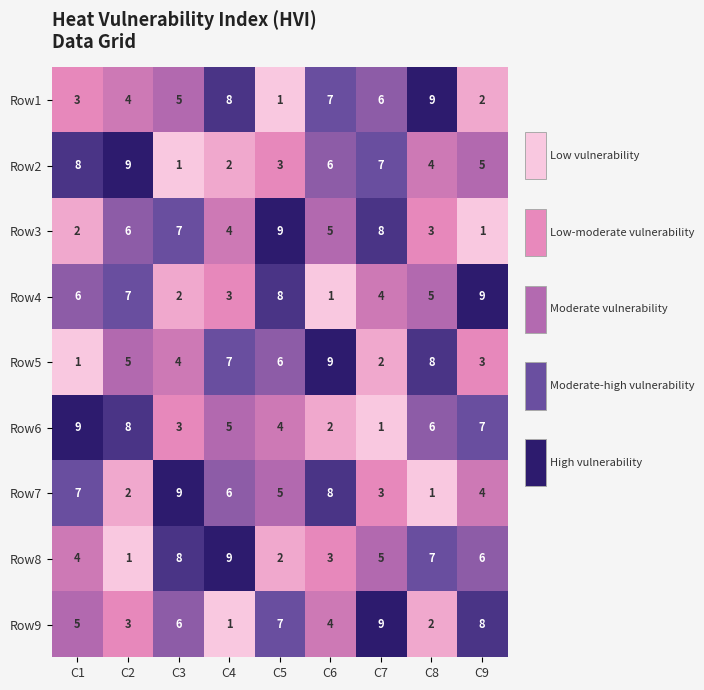

At which label does Row8 reach its peak?

C4